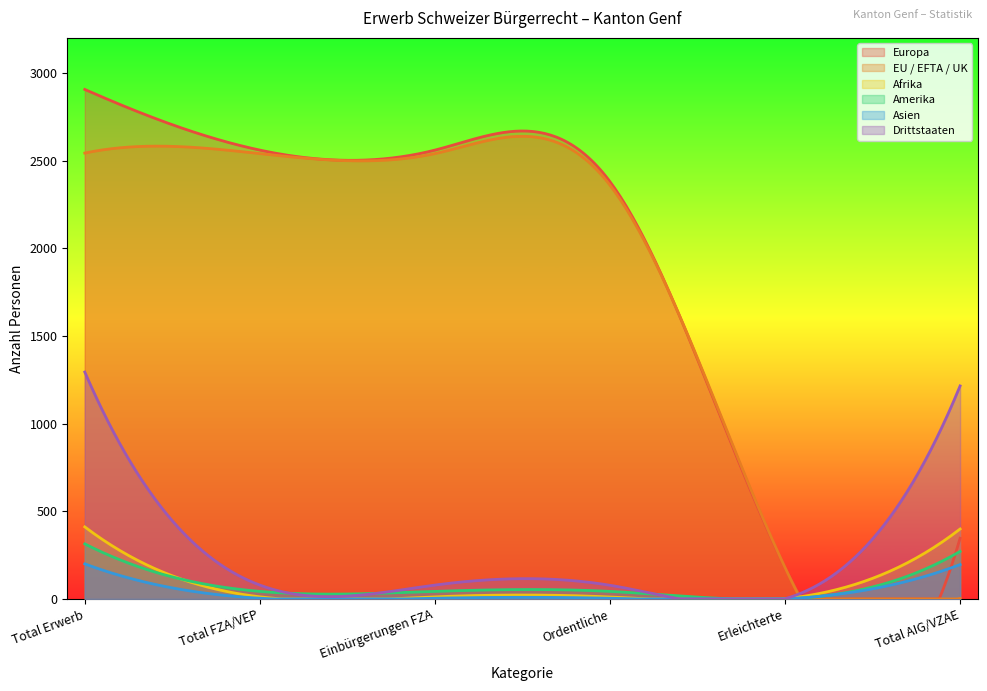

What is the maximum value for Europa?

2906.0